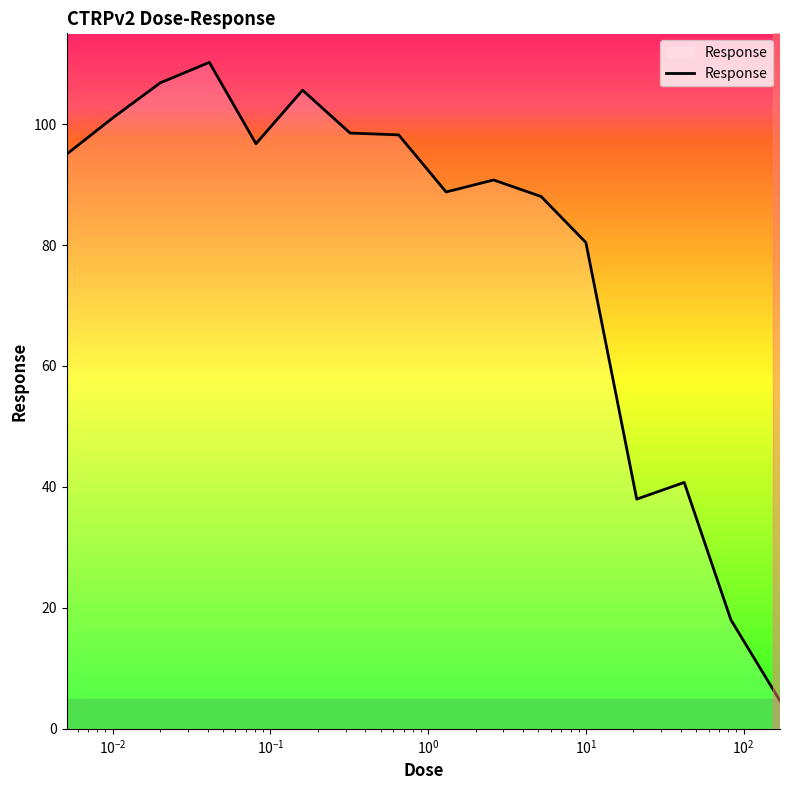

What is the greatest value displayed?

110.2